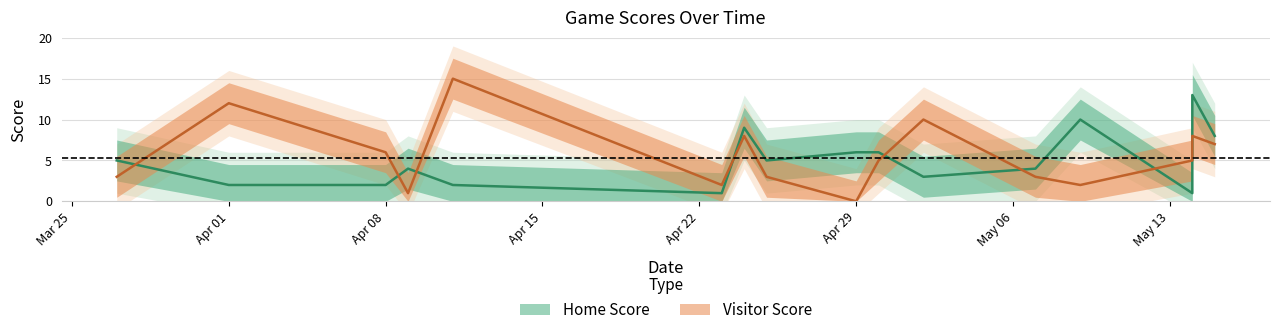

What is the average value of the visitor_score series?

6